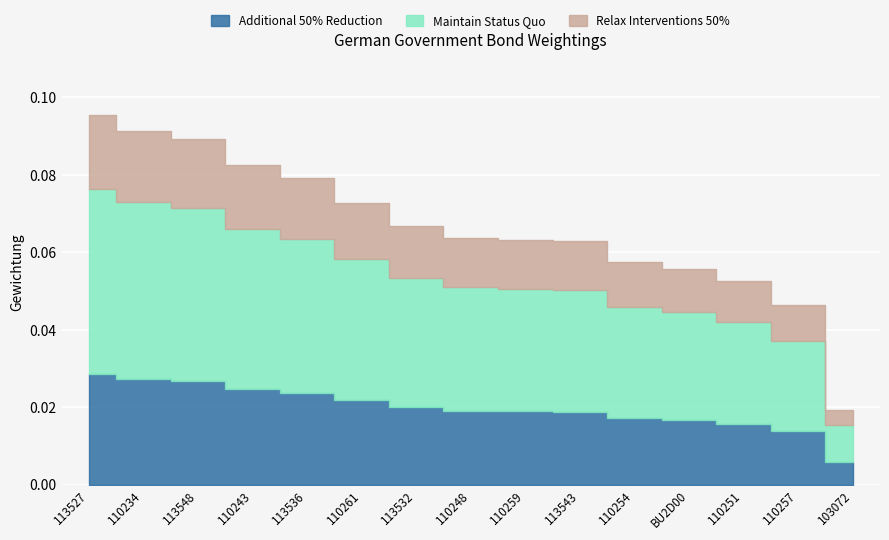

The value at 110248 is 0.1. True or false?

False